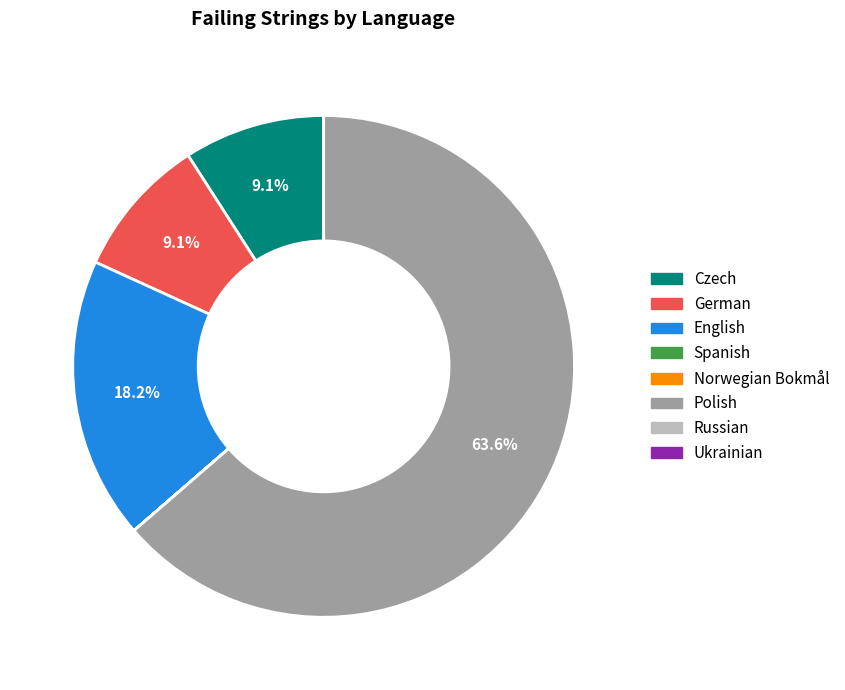

How much of the chart is everything except Czech?

90.9%